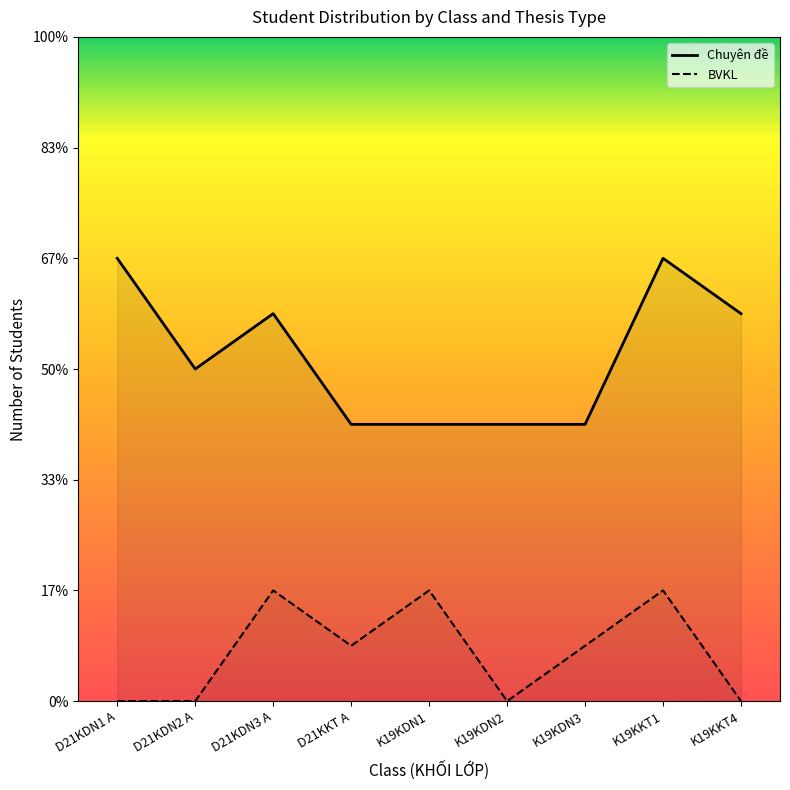

Reading left to right, list all the values displayed in this chart.

Chuyên đề: 8	6	7	5	5	5	5	8	7
BVKL: 0	0	2	1	2	0	1	2	0